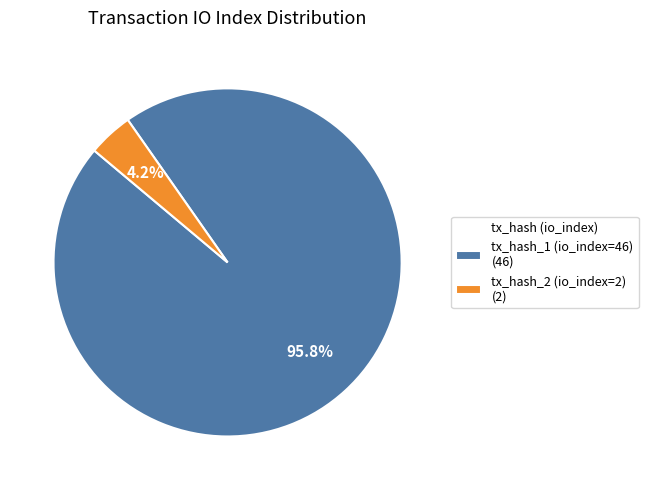

Between tx_hash_1 (io_index=46) (46) and tx_hash_2 (io_index=2) (2), which is larger?

tx_hash_1 (io_index=46) (46)